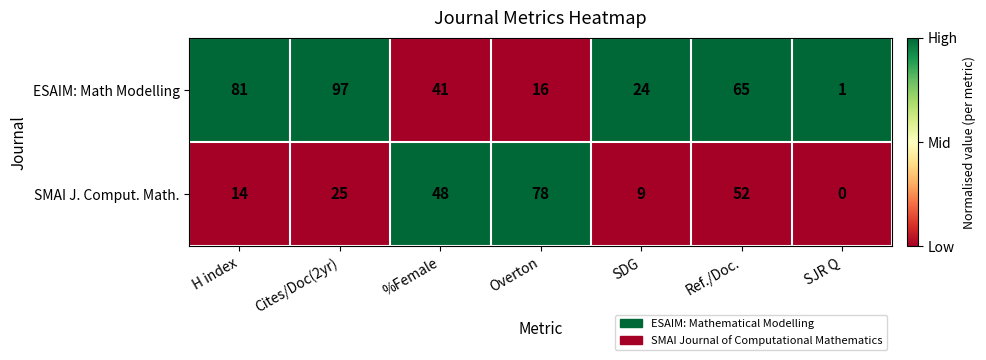

Reading left to right, list all the values displayed in this chart.

ESAIM: Math Modelling: 81	97	41	16	24	65	1
SMAI J. Comput. Math.: 14	25	48	78	9	52	0